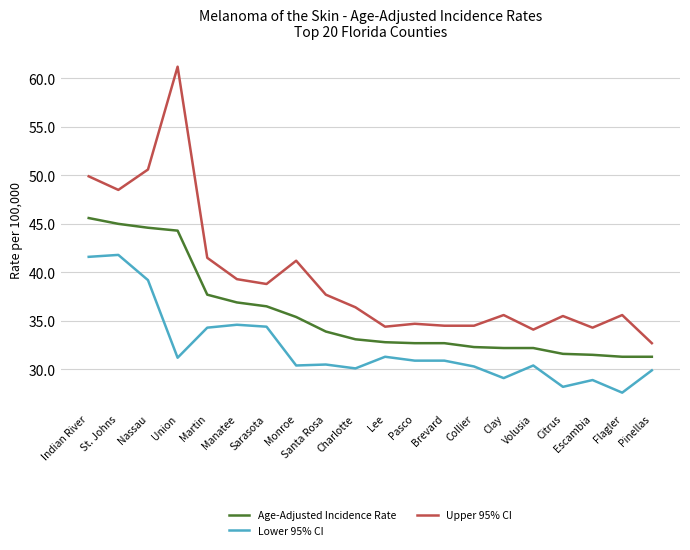

Which series has the widest spread of values?

Upper 95% CI